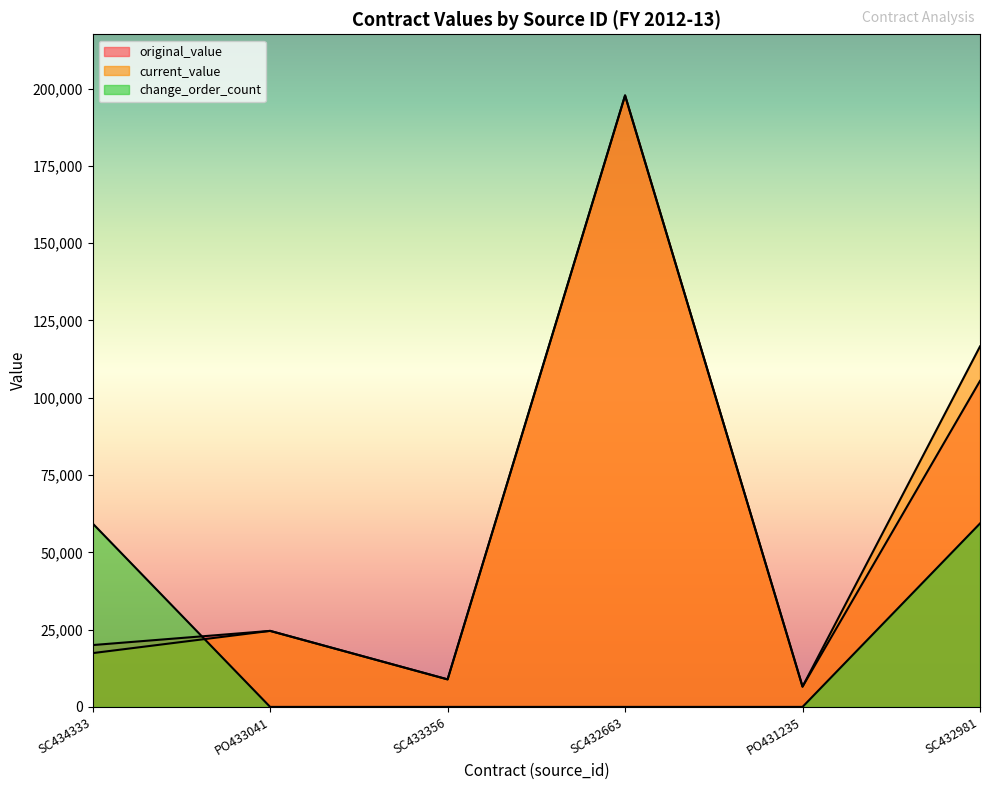

What is the average value of the current_value series?

61976.0